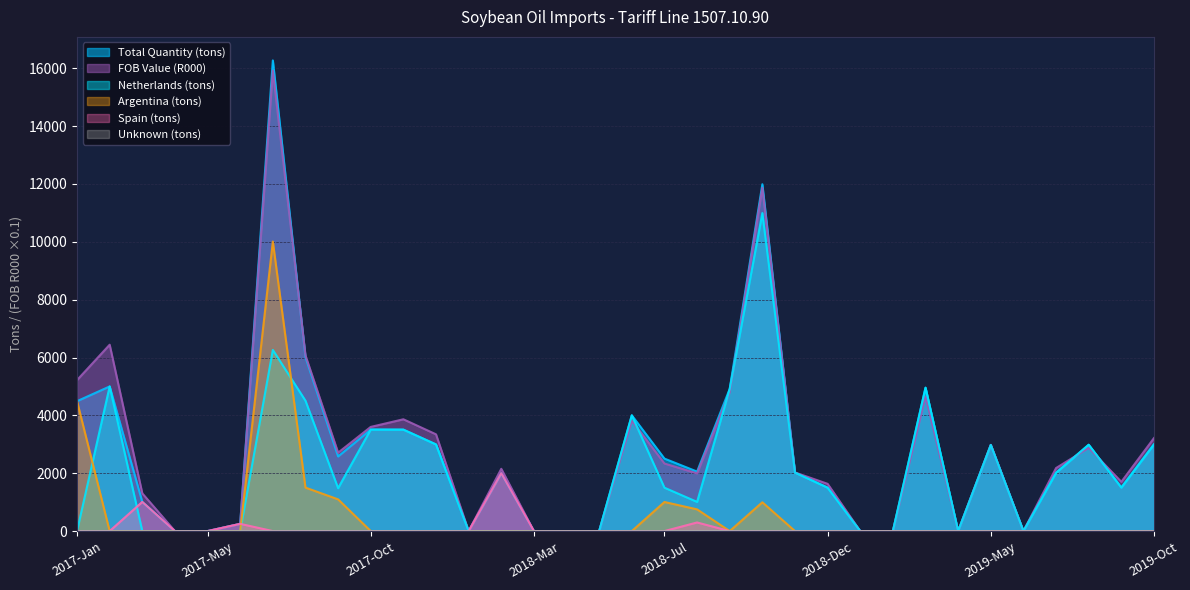

True or false: Unknown (tons) and Argentina (tons) intersect in this chart.

True